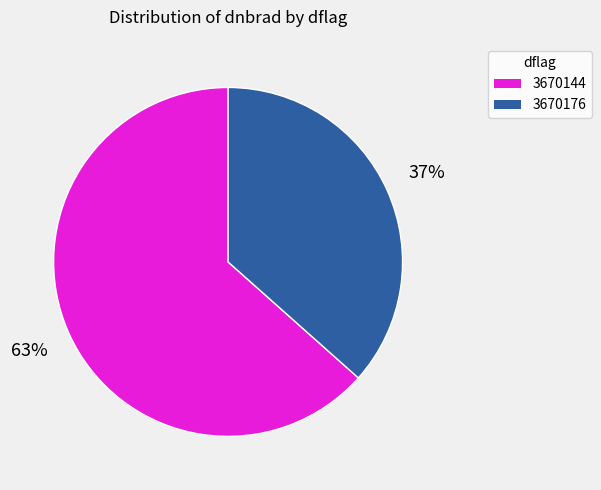

What is the largest slice in the pie chart?

3670144